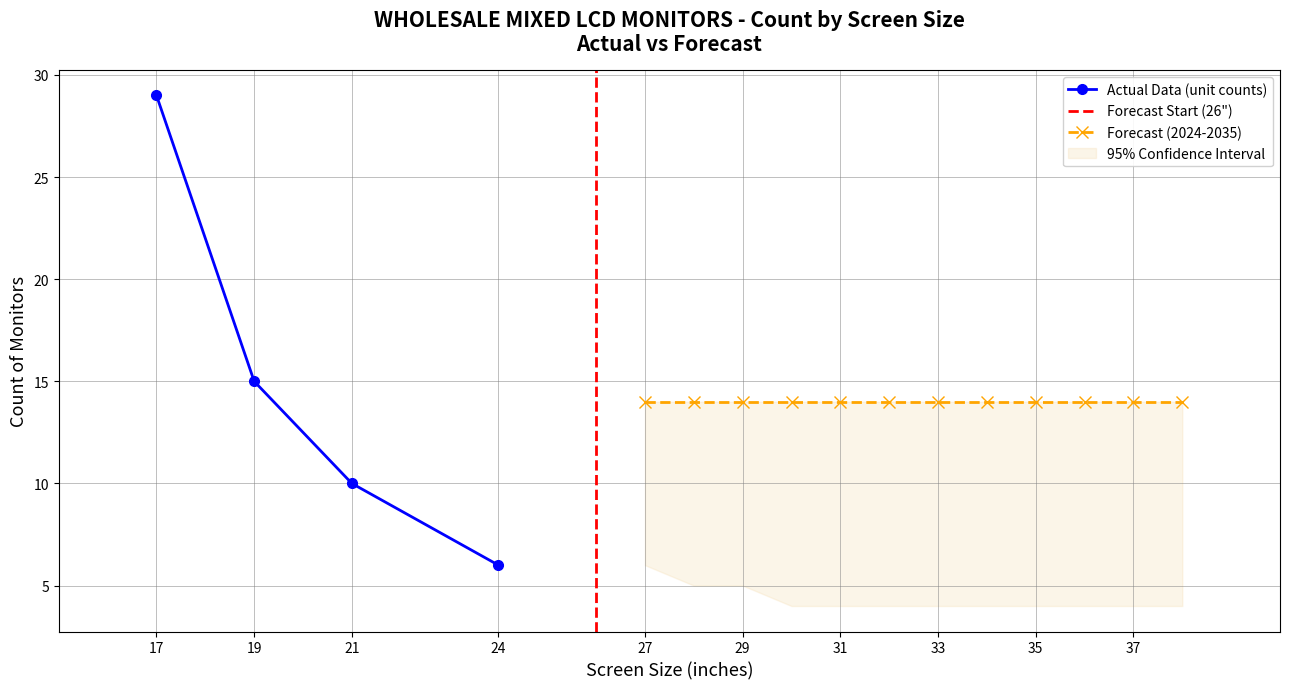

What is the minimum value shown in the chart?

6